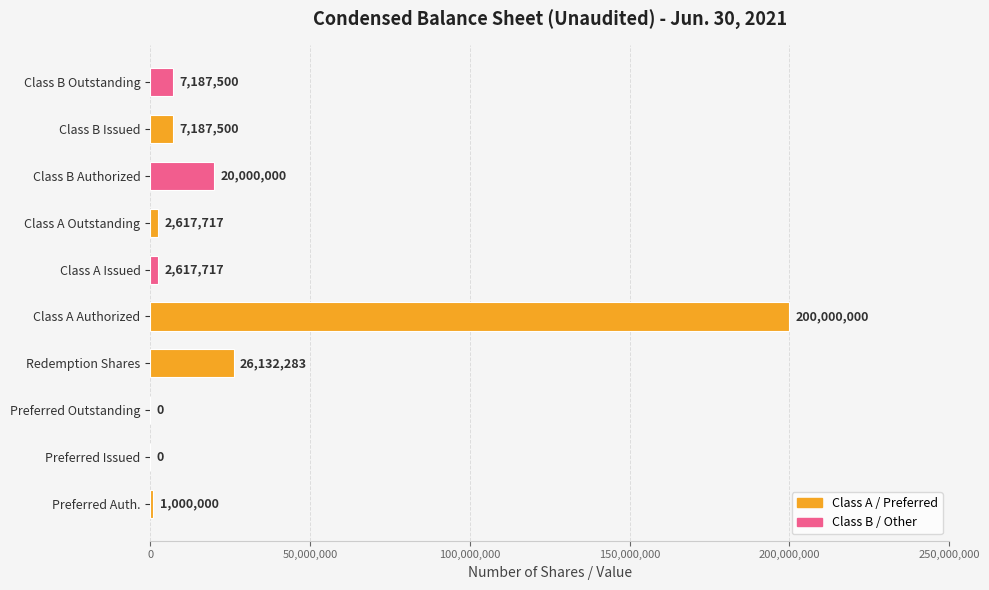

Between Redemption Shares and Class A Authorized, which is larger?

Class A Authorized